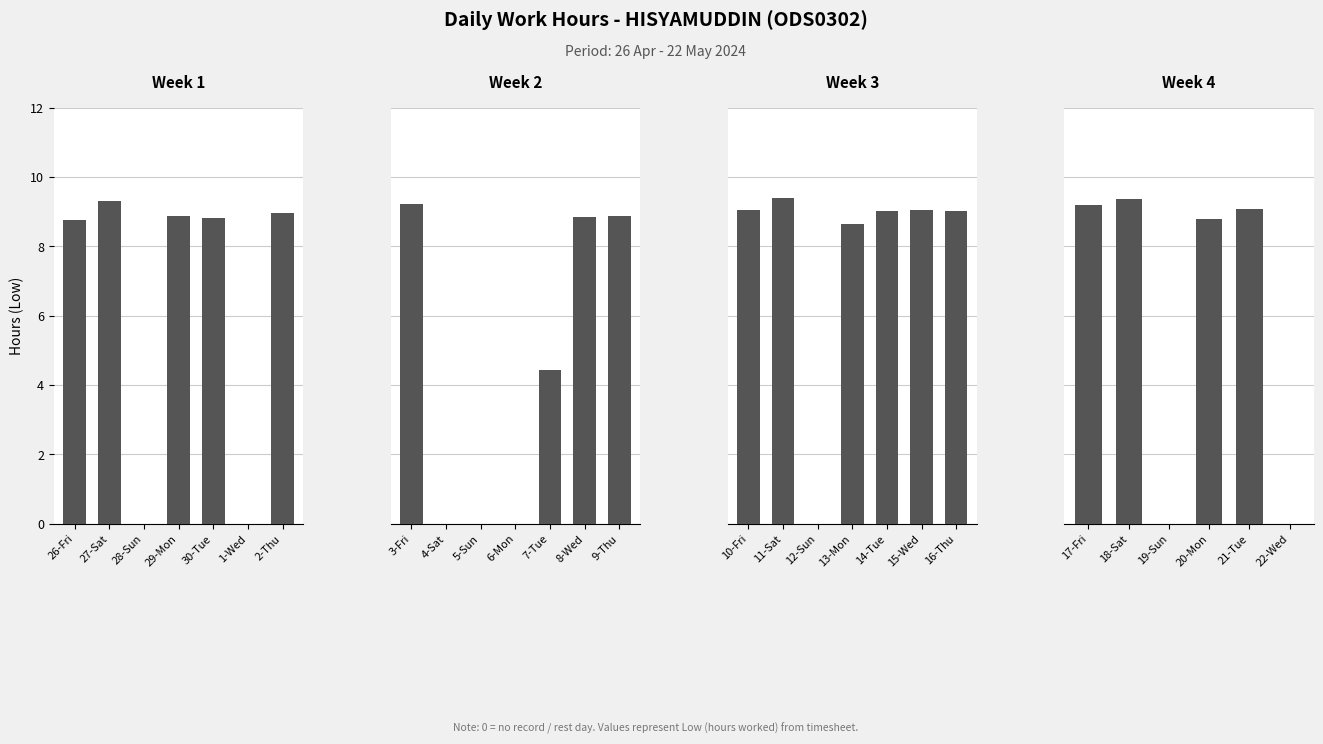

How many values exceed 8?

18